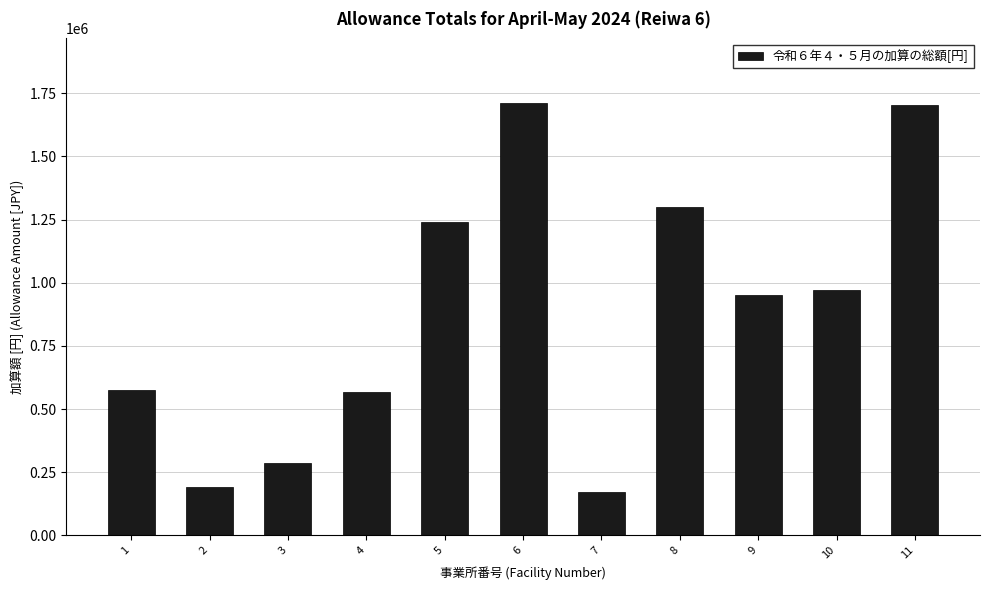

Between 6 and 9, which is larger?

6